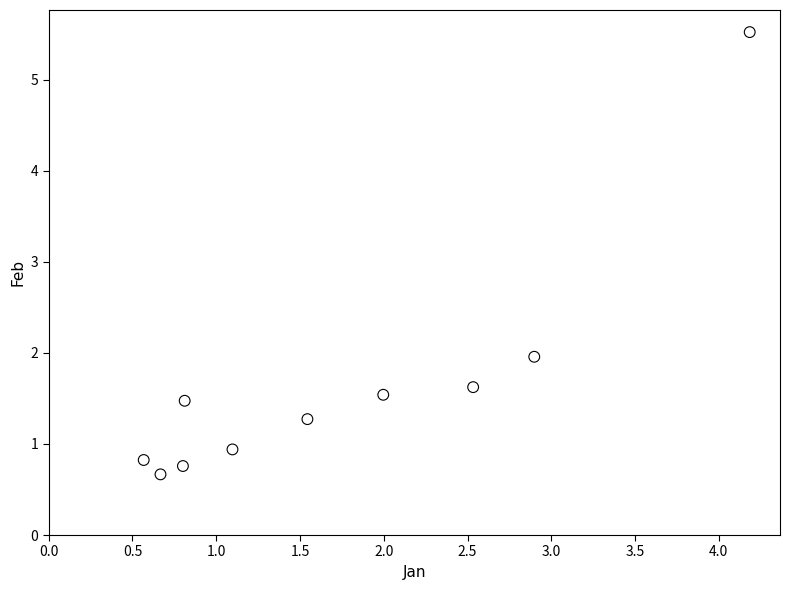

What Y value in the scatter plot is closest to 3?

2.0